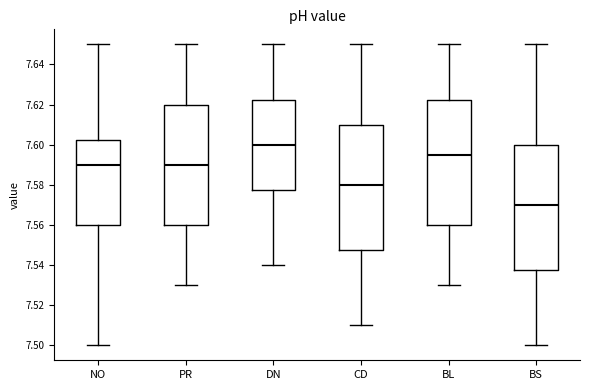

Reading left to right, transcribe this box plot: for each box, give where its median line is, the range the box spans, and where its two whiskers end, as read against the y-axis. The values are not printed on the chart, so give them approximately, as read against the axis.

NO: median 7.590, box 7.560 to 7.602, whiskers 7.500 to 7.650
PR: median 7.590, box 7.560 to 7.620, whiskers 7.530 to 7.650
DN: median 7.600, box 7.578 to 7.622, whiskers 7.540 to 7.650
CD: median 7.580, box 7.548 to 7.610, whiskers 7.510 to 7.650
BL: median 7.596, box 7.560 to 7.622, whiskers 7.530 to 7.650
BS: median 7.570, box 7.538 to 7.600, whiskers 7.500 to 7.650